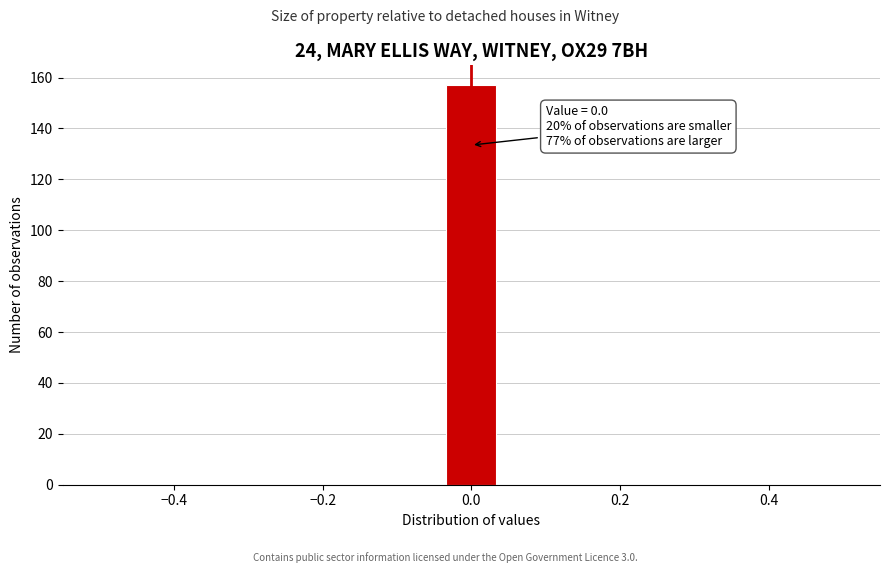

Read against the x-axis, roughly where is the centre of the tallest bar?

0.00